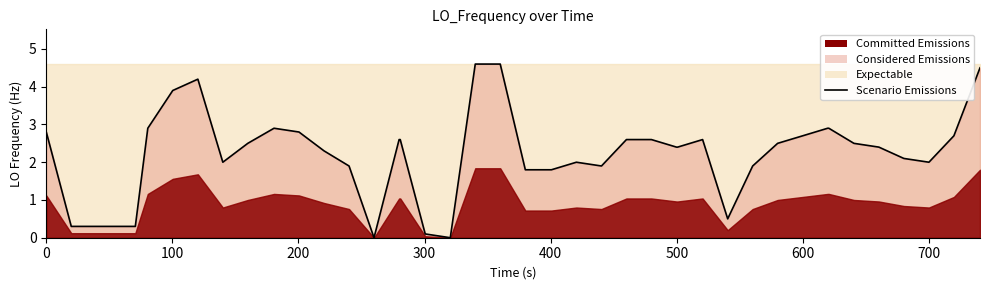

True or false: there are more than 2 points higher than both neighbors.

True